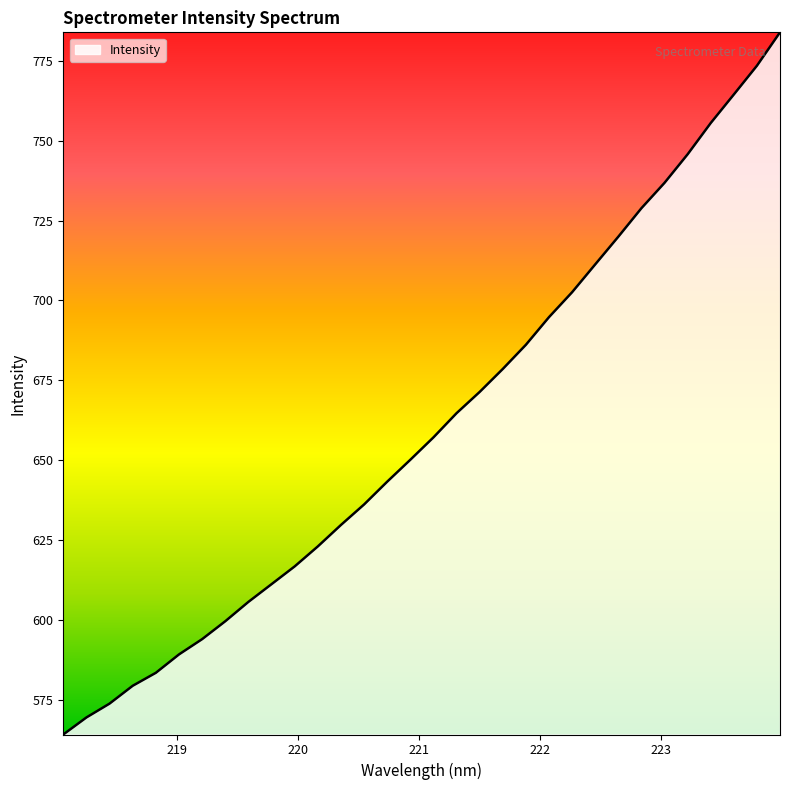

What is the greatest value displayed?

784.0